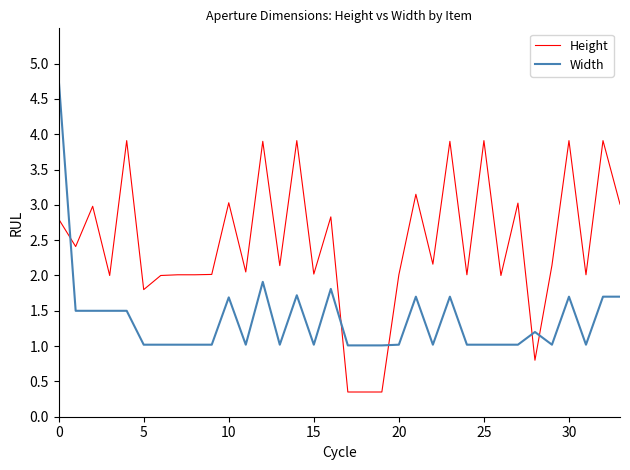

What is the greatest value displayed?

4.8